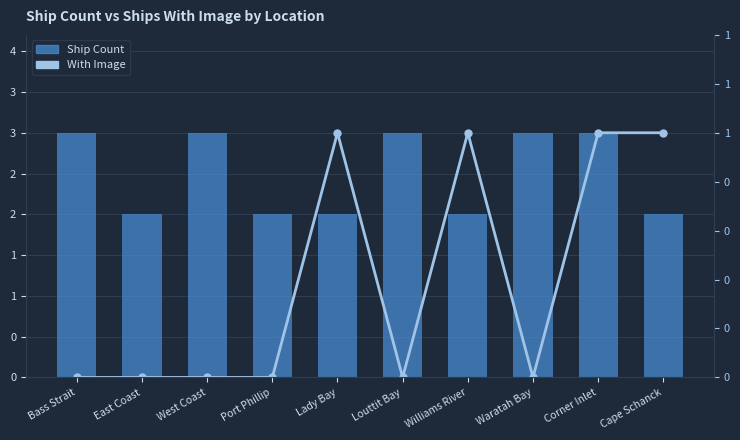

The Ship Count series shows 2 at Williams River. True or false?

True